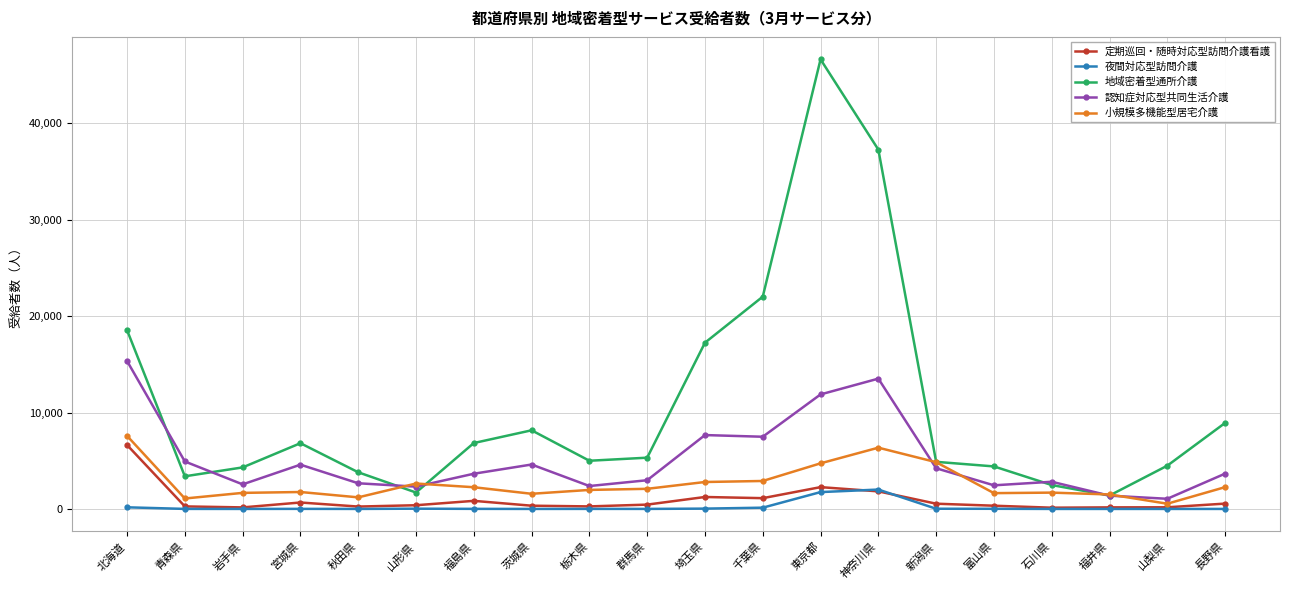

Which category has the highest value in the 認知症対応型共同生活介護 series?

北海道